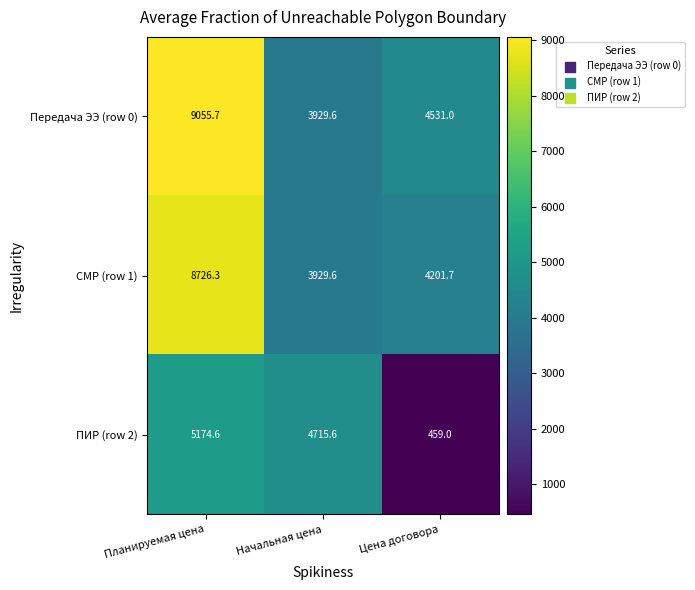

What is the spread (max minus min) of values at Планируемая цена?

3881.1